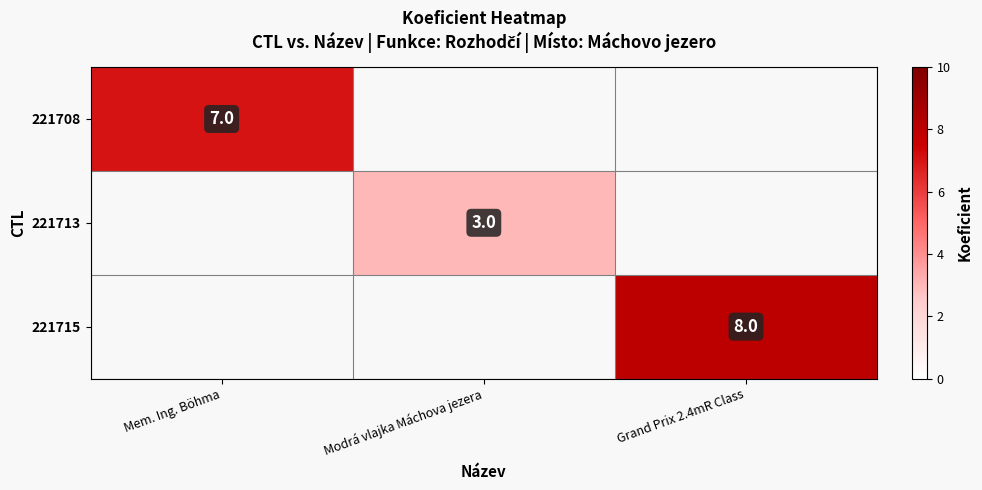

Is it true that 221715 equals 4 at Grand Prix 2.4mR Class?

False